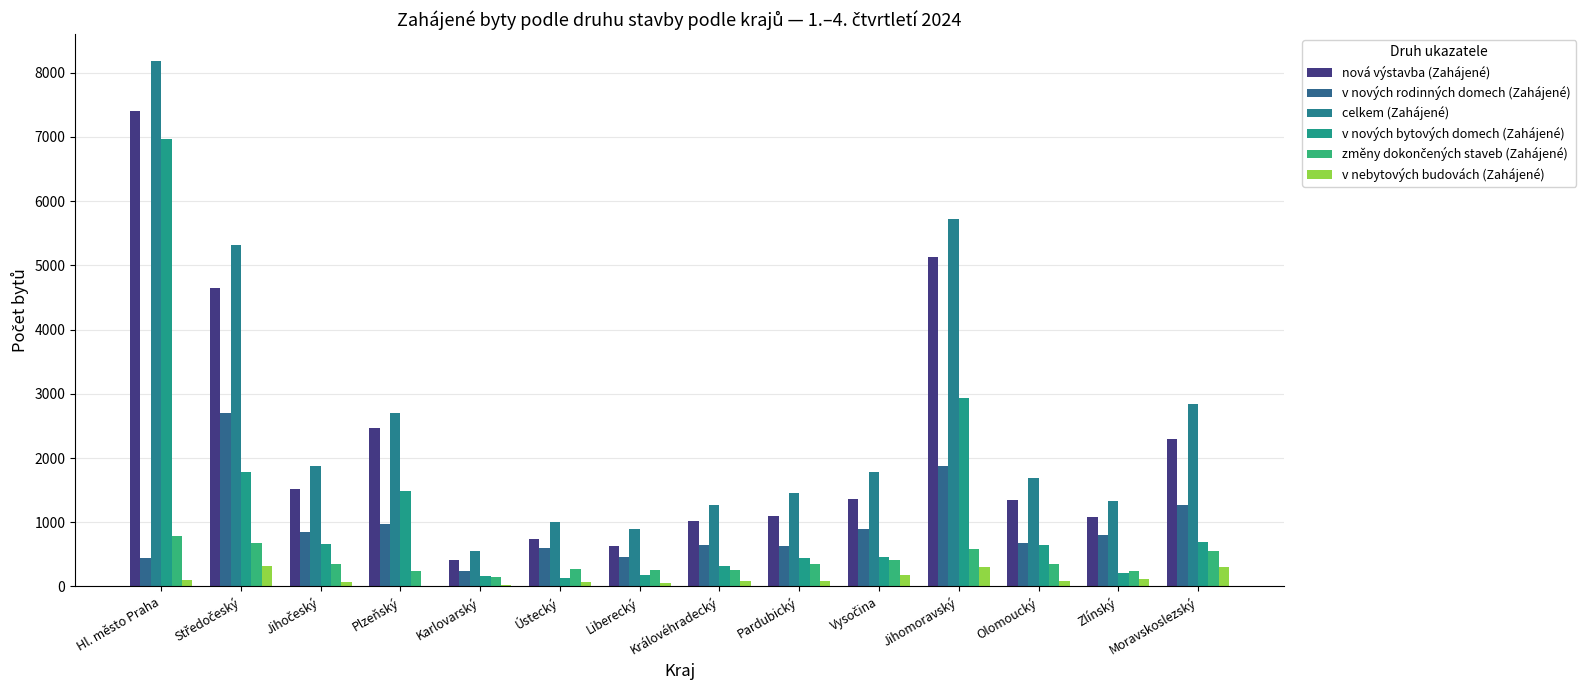

What value does the v nových rodinných domech (Zahájené) series have at Karlovarský, to the nearest 10?

240